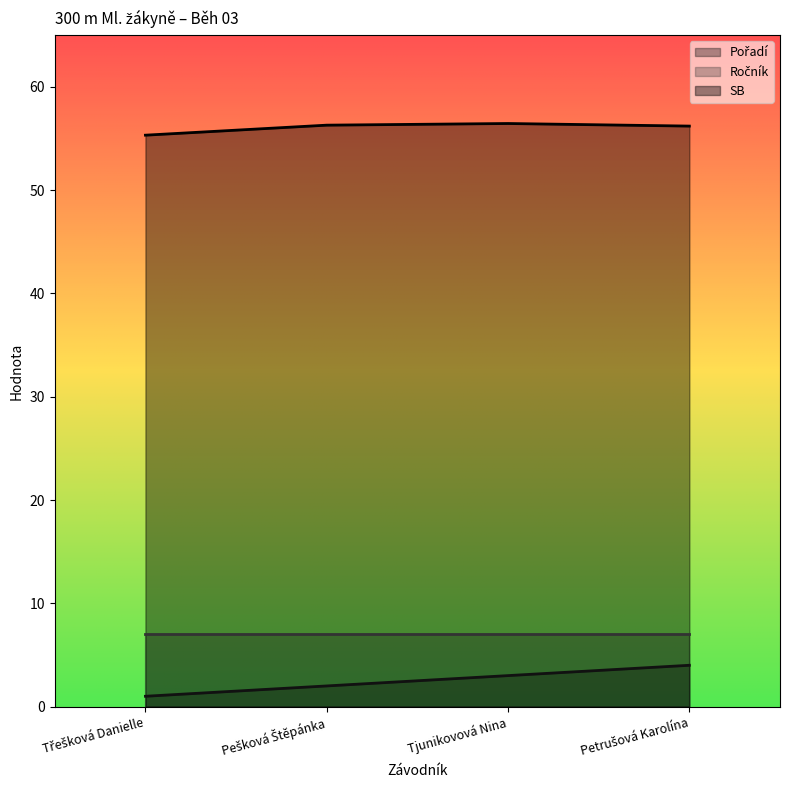

How many lines are shown in the chart?

3